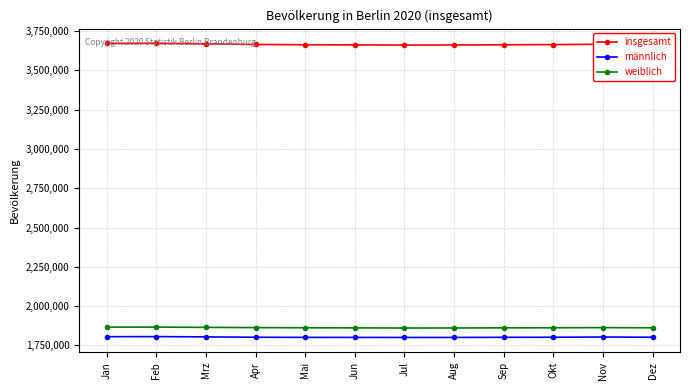

What is the total value across all series at Mrz?

7338196